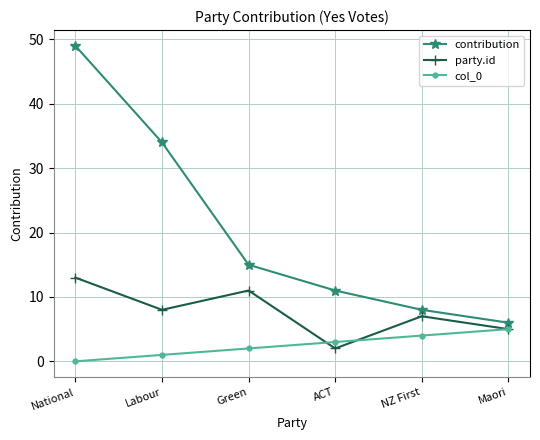

Reading left to right, extract all data points from this chart.

contribution: 49	34	15	11	8	6
party.id: 13	8	11	2	7	5
col_0: 0	1	2	3	4	5